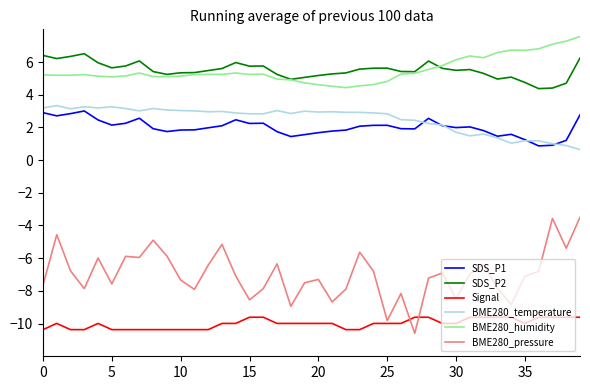

Which series has the largest range (max minus min)?

BME280_pressure